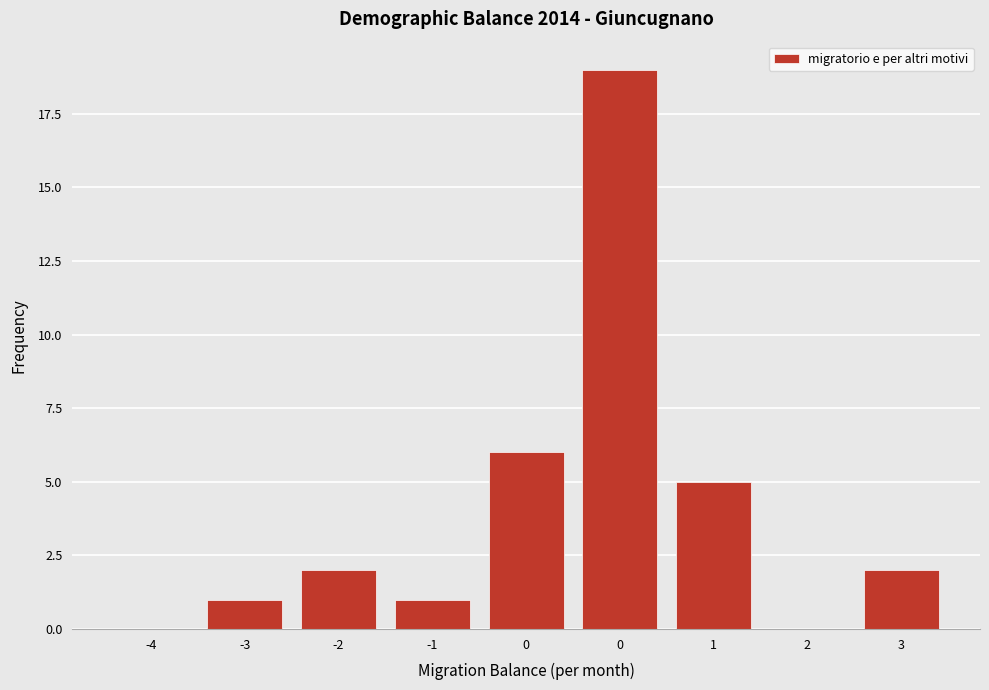

How many data points does each series have?

9